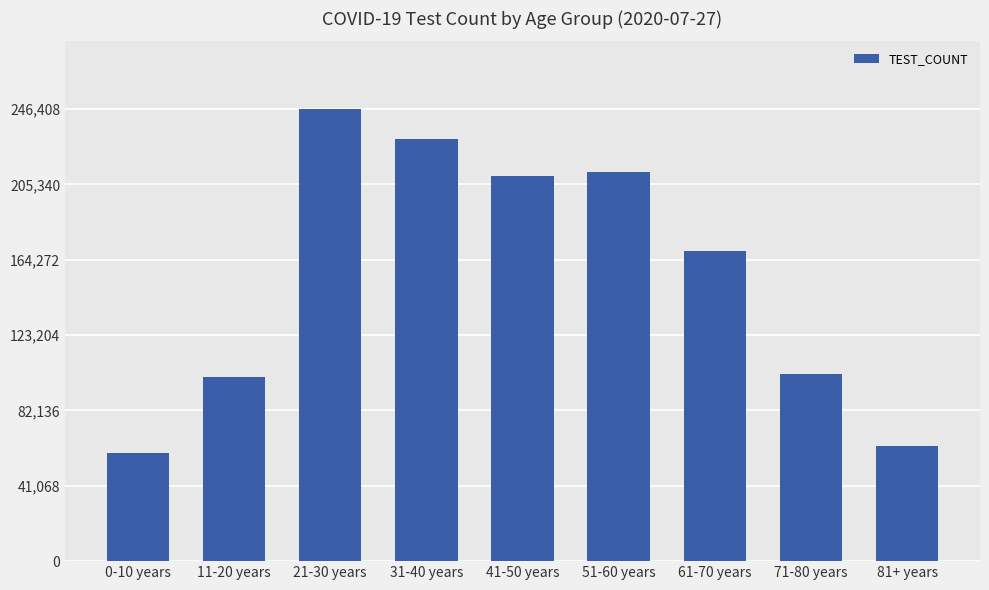

The value at 81+ years is 62749. True or false?

True